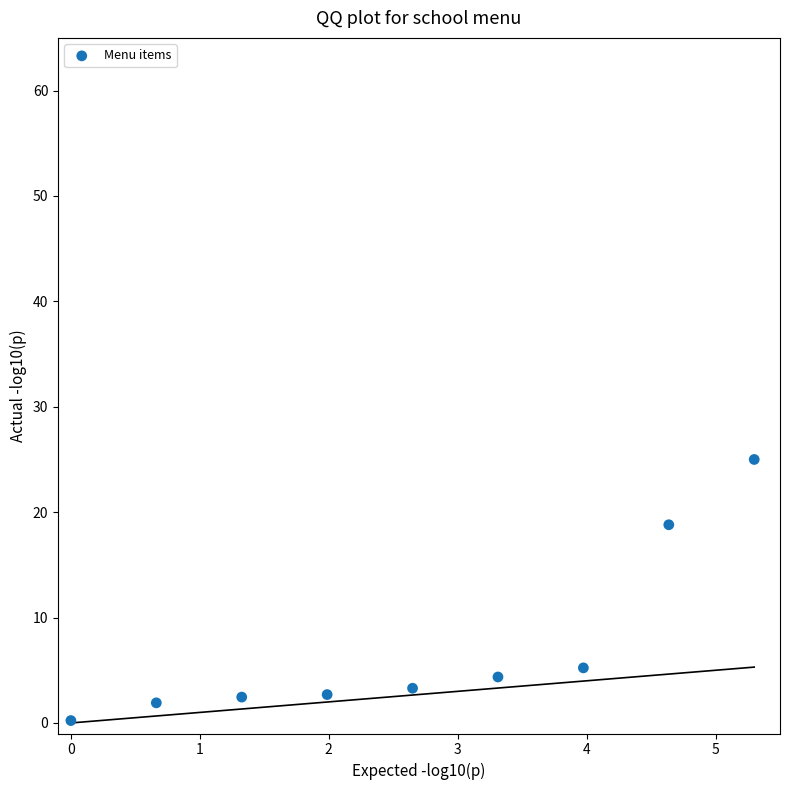

What is the average Y value?

7.1